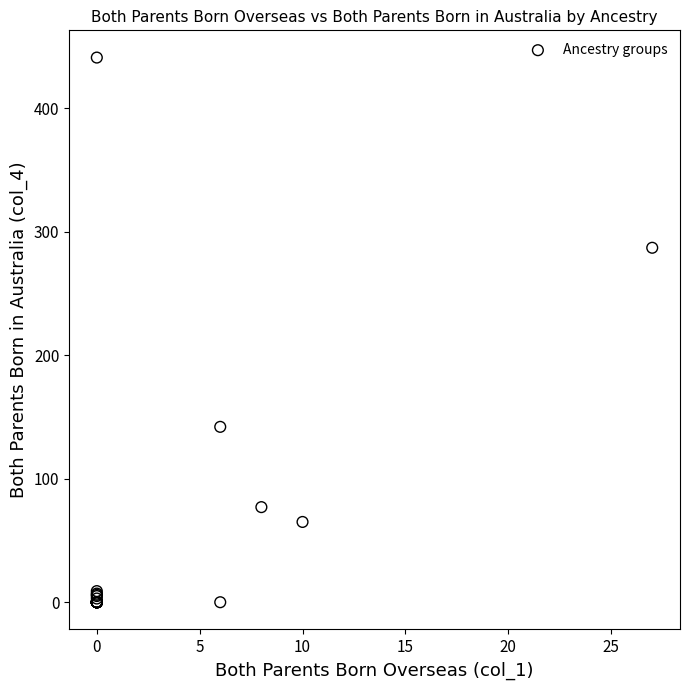

What Y value in the scatter plot is closest to 220?

287